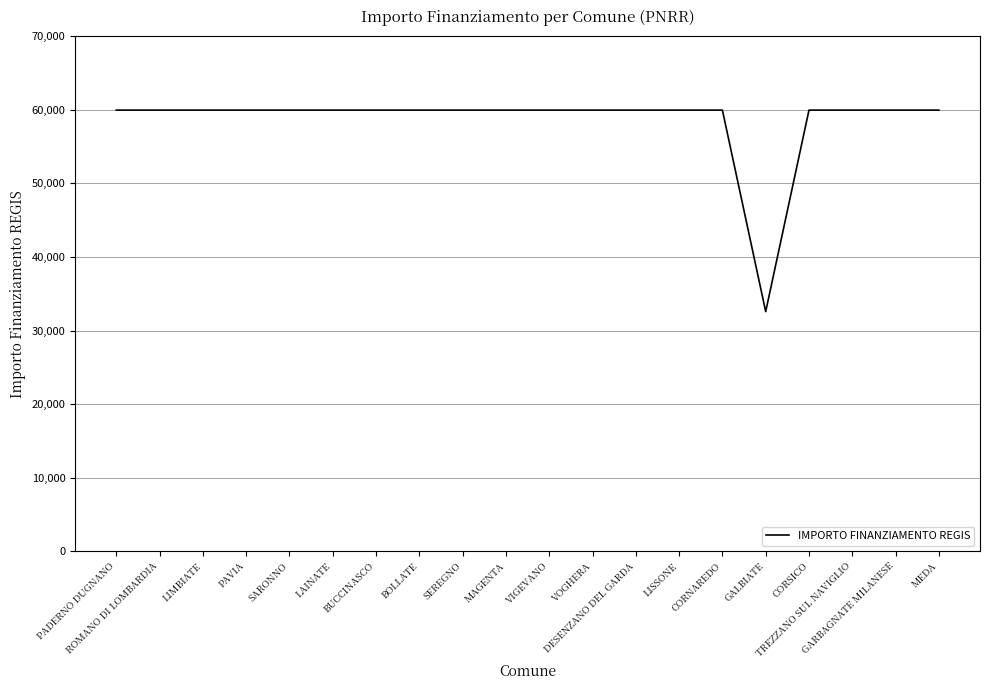

What is the greatest value displayed?

59966